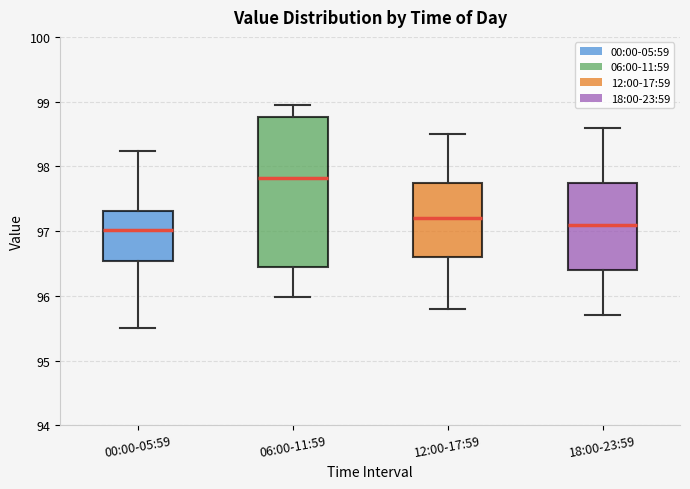

Comparing the boxes themselves (not the whiskers), which one is the tallest?

06:00-11:59